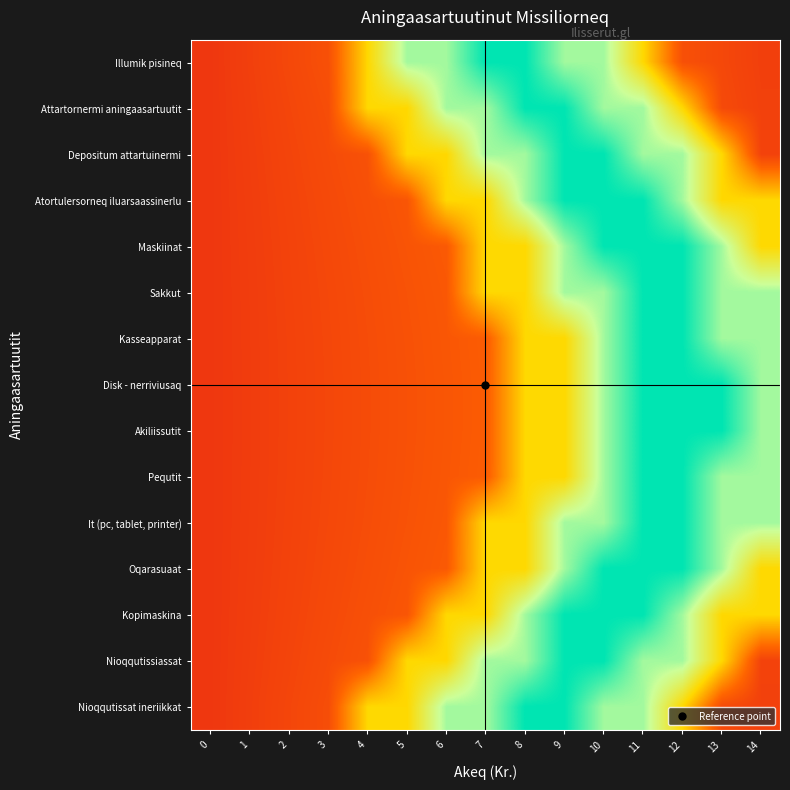

Rank the series at 4 from lowest to highest value.

Disk - nerriviusaq, Akiliissutit, Pequtit, Kasseapparat, It (pc, tablet, printer), Sakkut, Oqarasuaat, Maskiinat, Atortulersorneq iluarsaassinerlu, Kopimaskina, Depositum attartuinermi, Nioqqutissiassat, Illumik pisineq, Attartornermi aningaasartuutit, Nioqqutissat ineriikkat